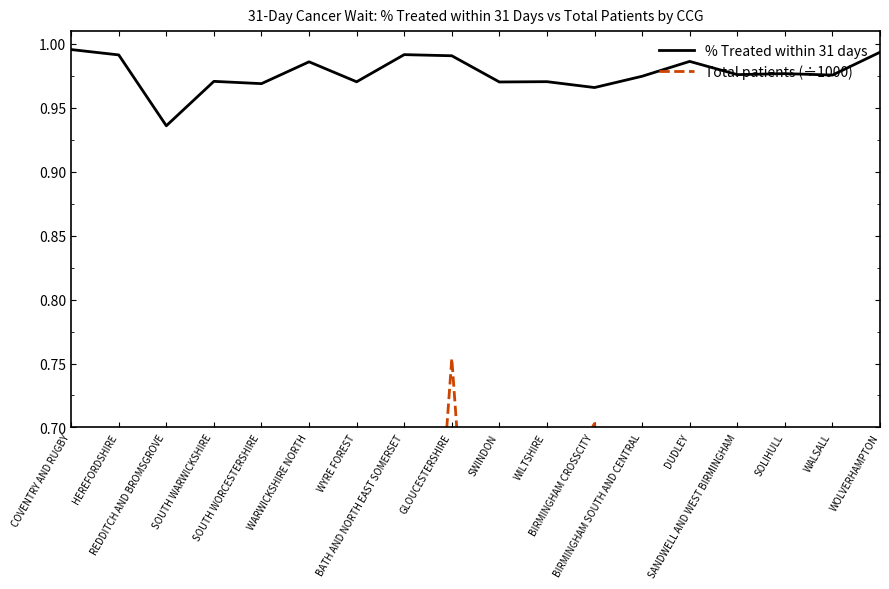

At which category does Total patients (÷1000) reach its first local valley?

REDDITCH AND BROMSGROVE